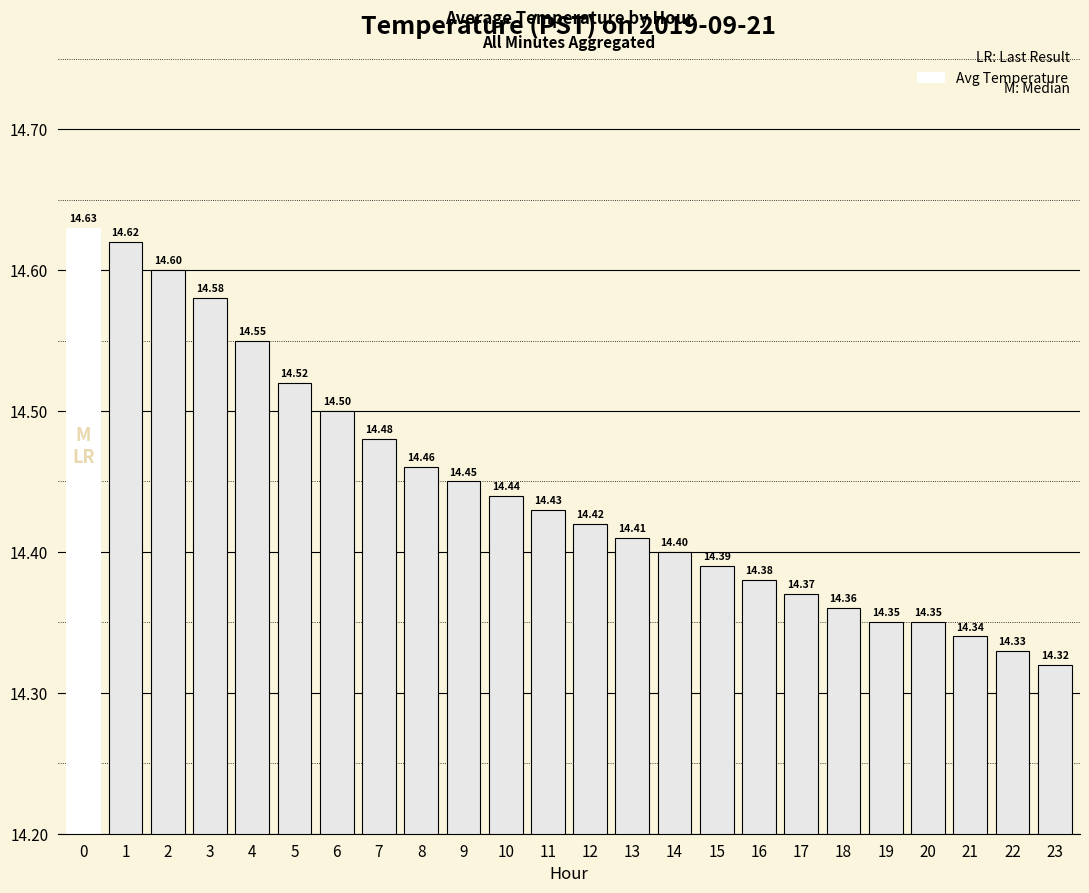

Which has a higher value, 23 or 4?

4